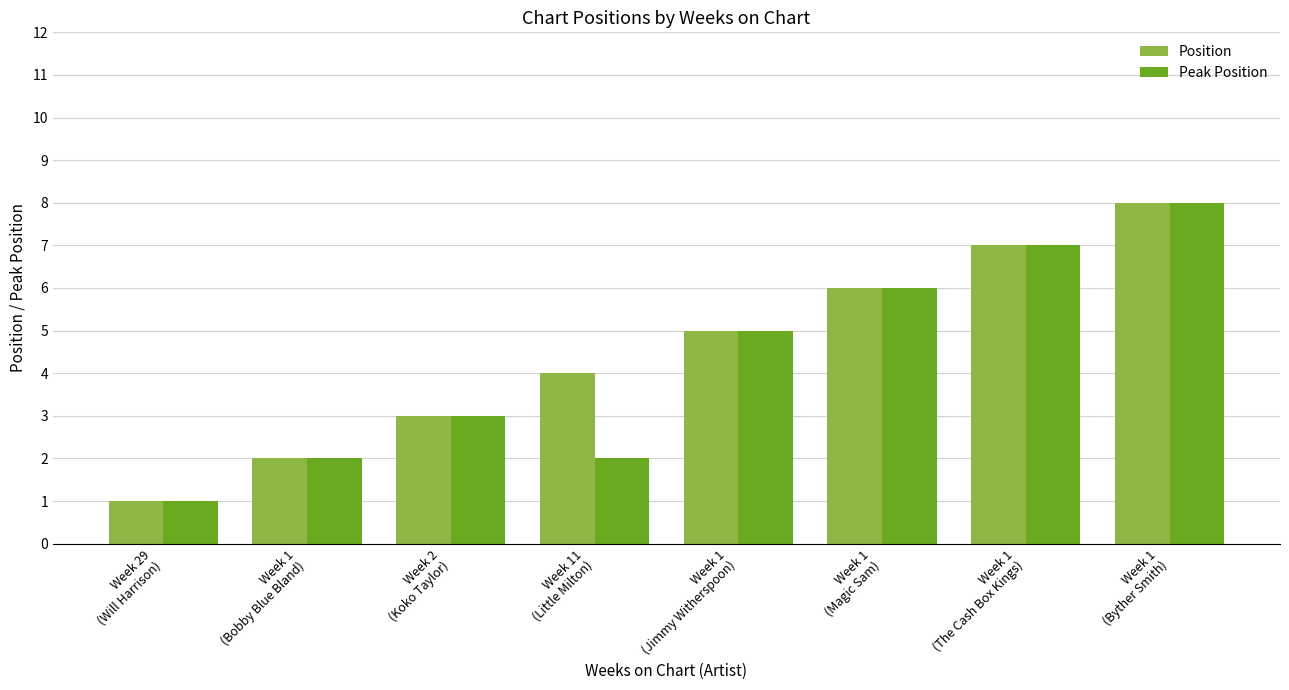

How many categories are shown in the chart?

8